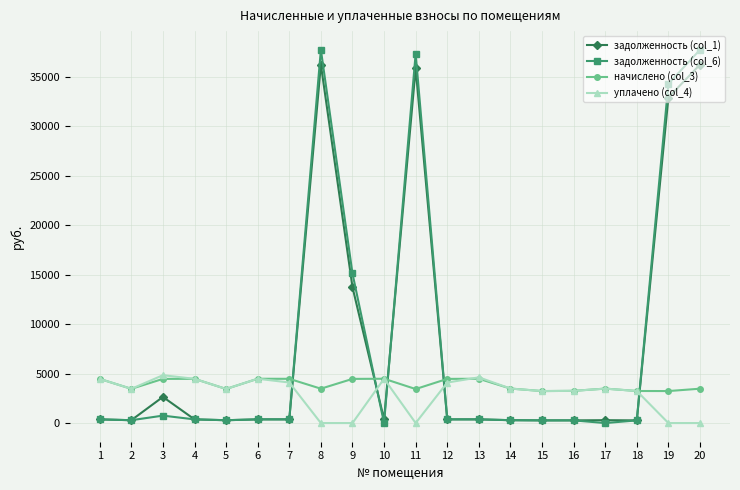

Is the value of уплачено (col_4) at 2 greater than the value of задолженность (col_6) at 15?

Yes